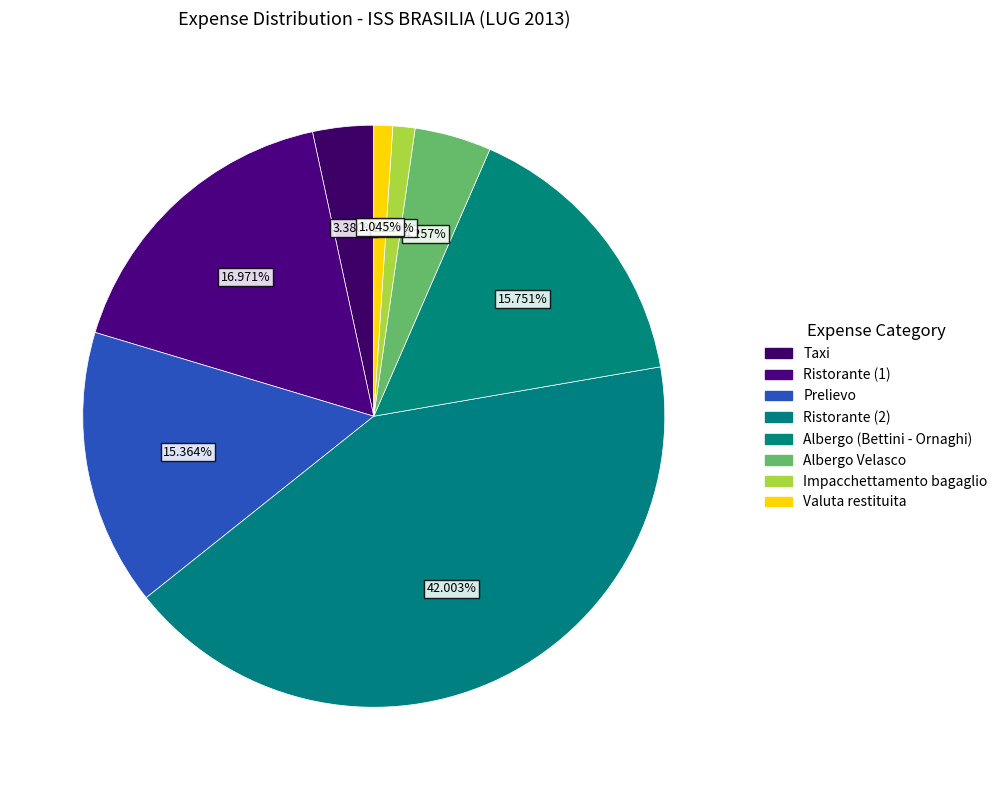

What is the change in value from Ristorante (1) to Prelievo?

-52.3